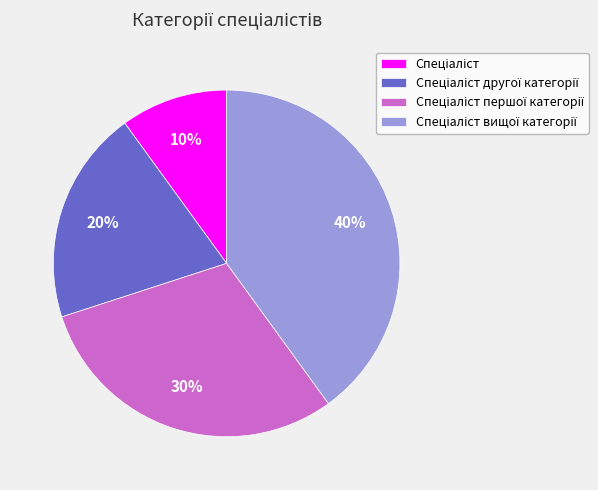

Does any single category account for the majority?

No